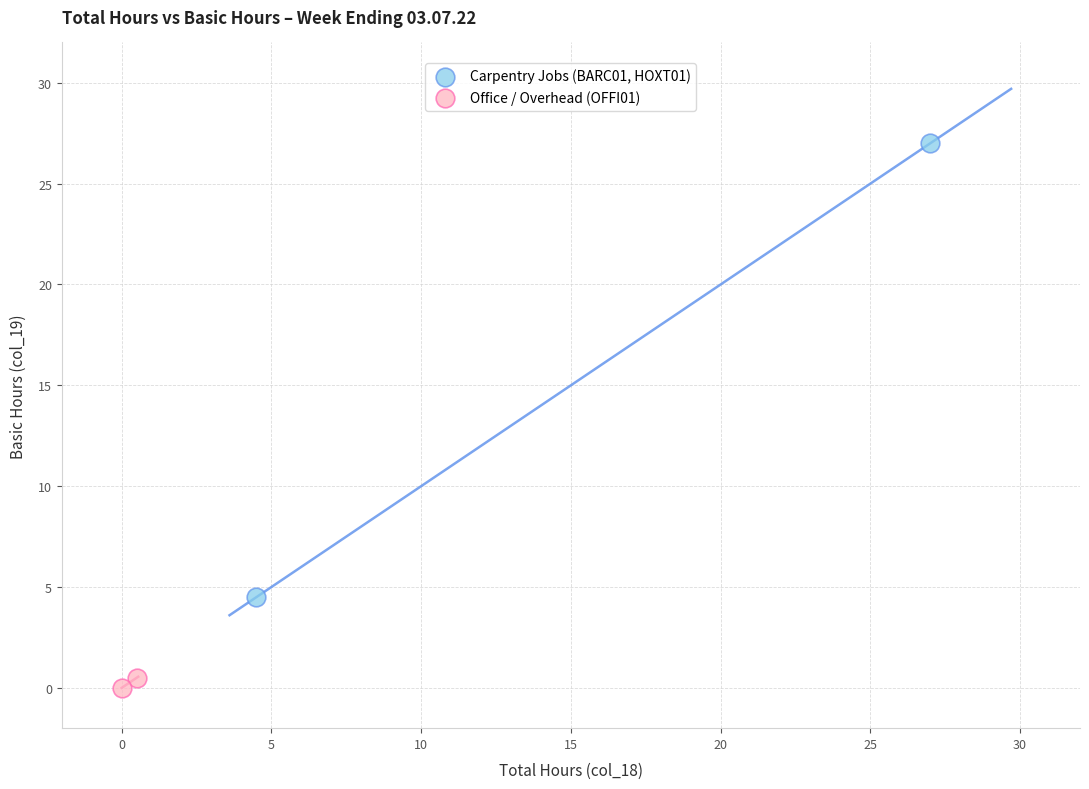

Which series contains the lowest Y value?

Office / Overhead (OFFI01)